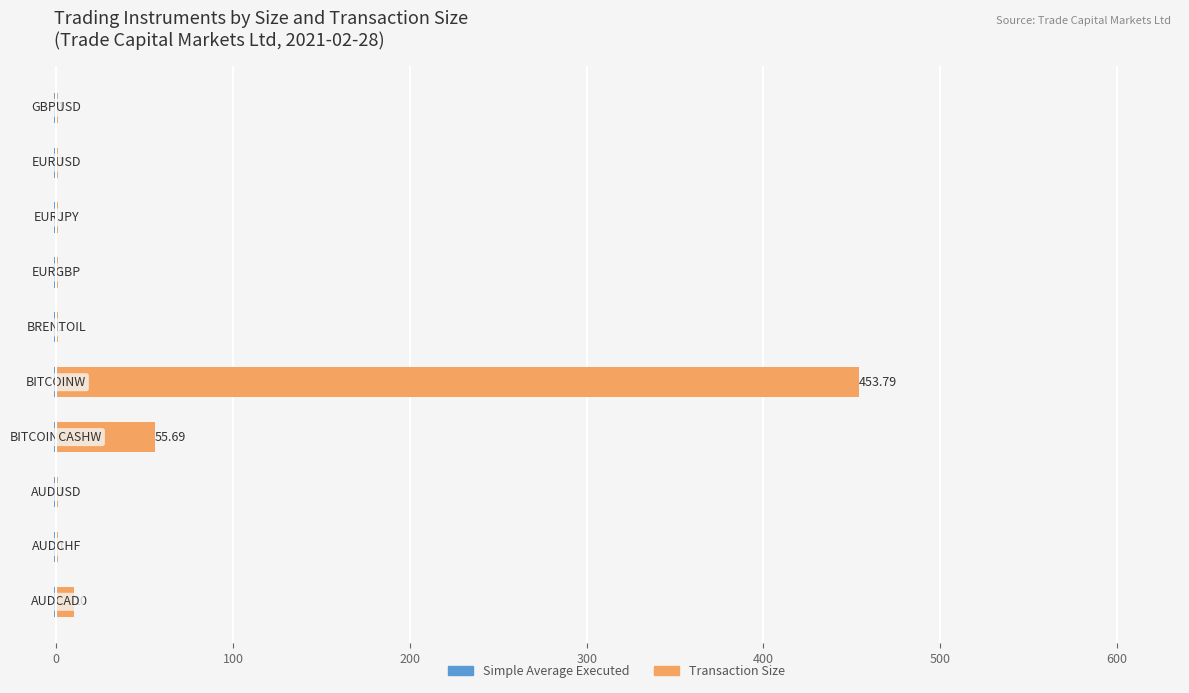

What is the difference between the second highest and minimum values in the Transaction Size series?

54.7